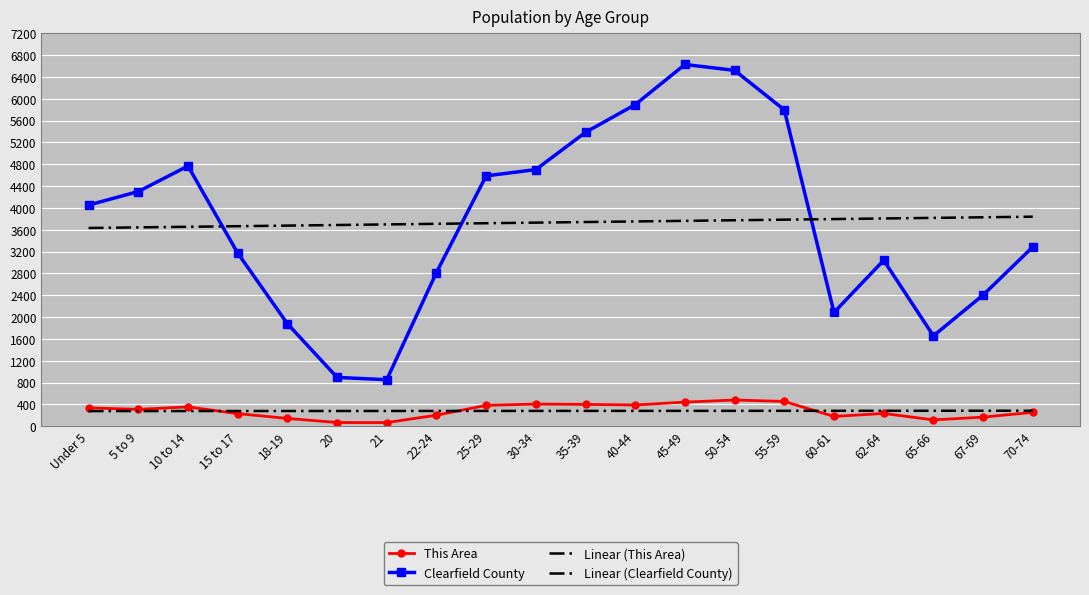

List the series in order of their peak value, lowest first.

Linear (This Area), This Area, Linear (Clearfield County), Clearfield County